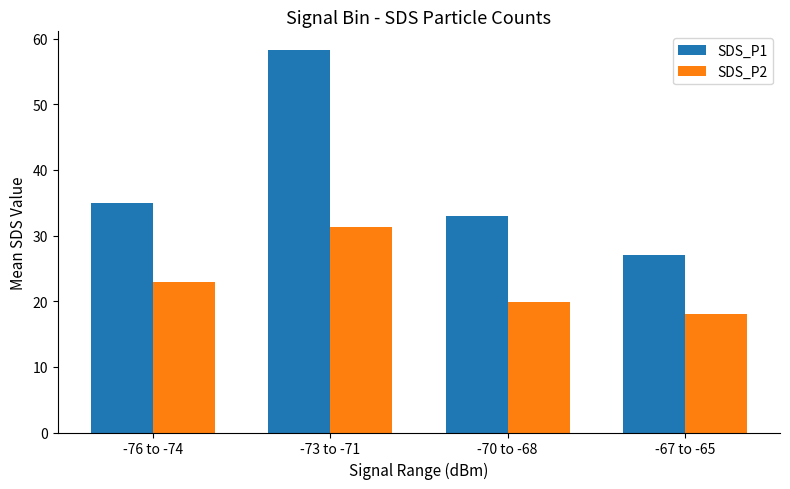

Is the value of SDS_P1 at -73 to -71 greater than the value of SDS_P2 at -73 to -71?

Yes